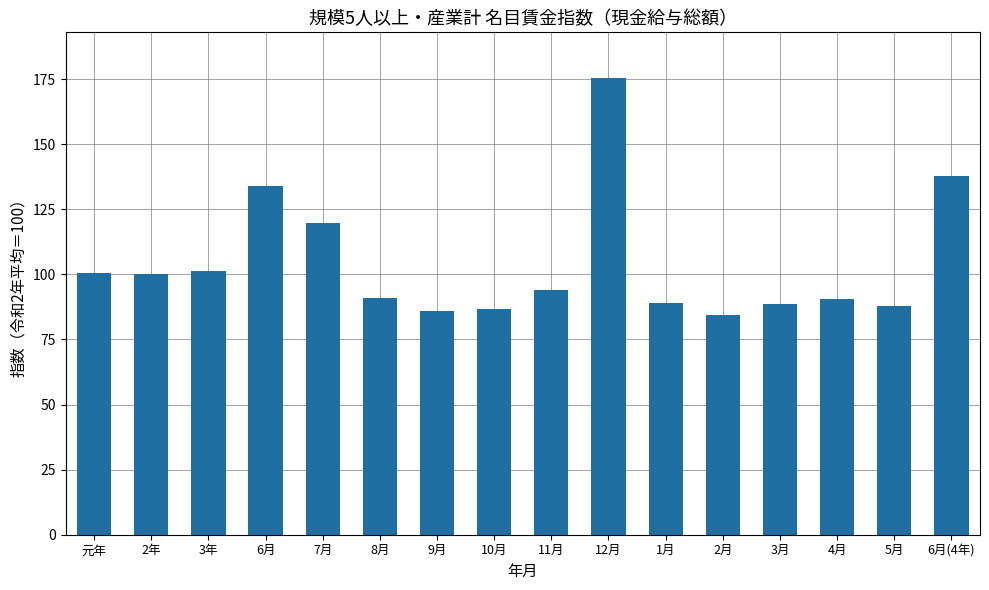

How many bars are there in total?

16